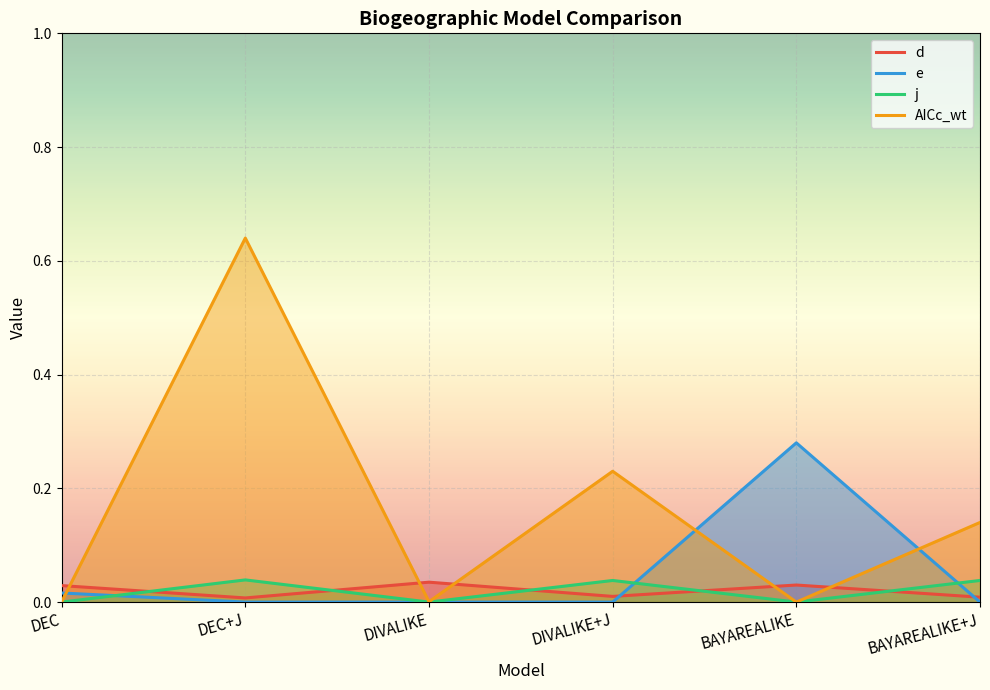

Which label corresponds to the smallest value in the chart?

DEC